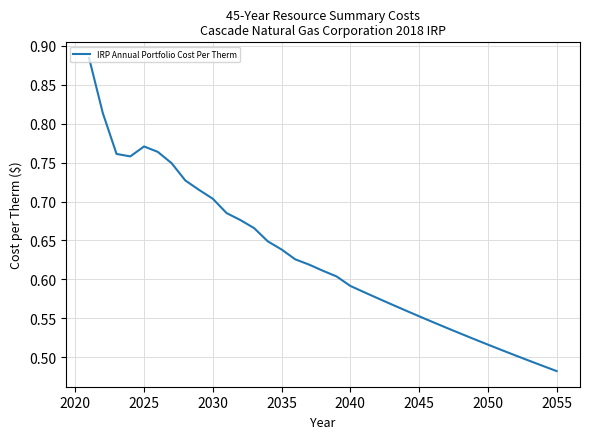

What is the difference between the maximum and minimum values?

0.4